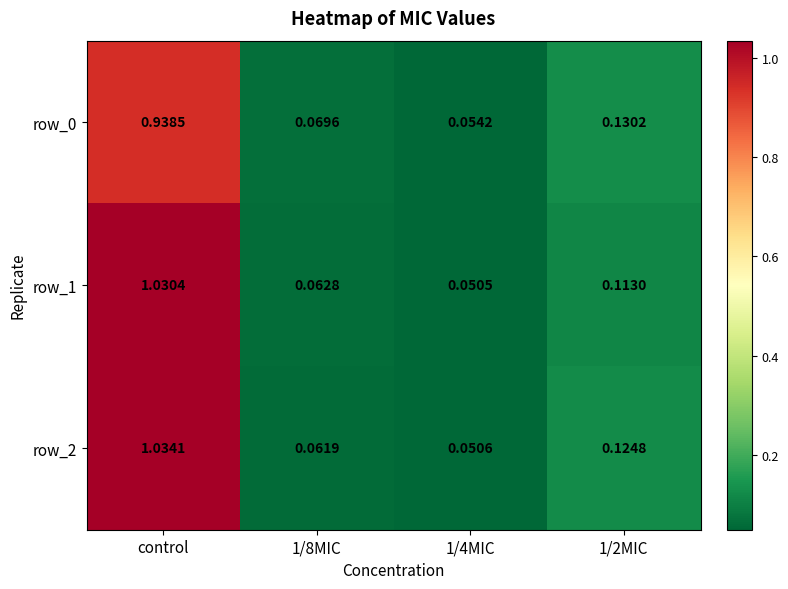

Which label corresponds to the largest value in the chart?

control